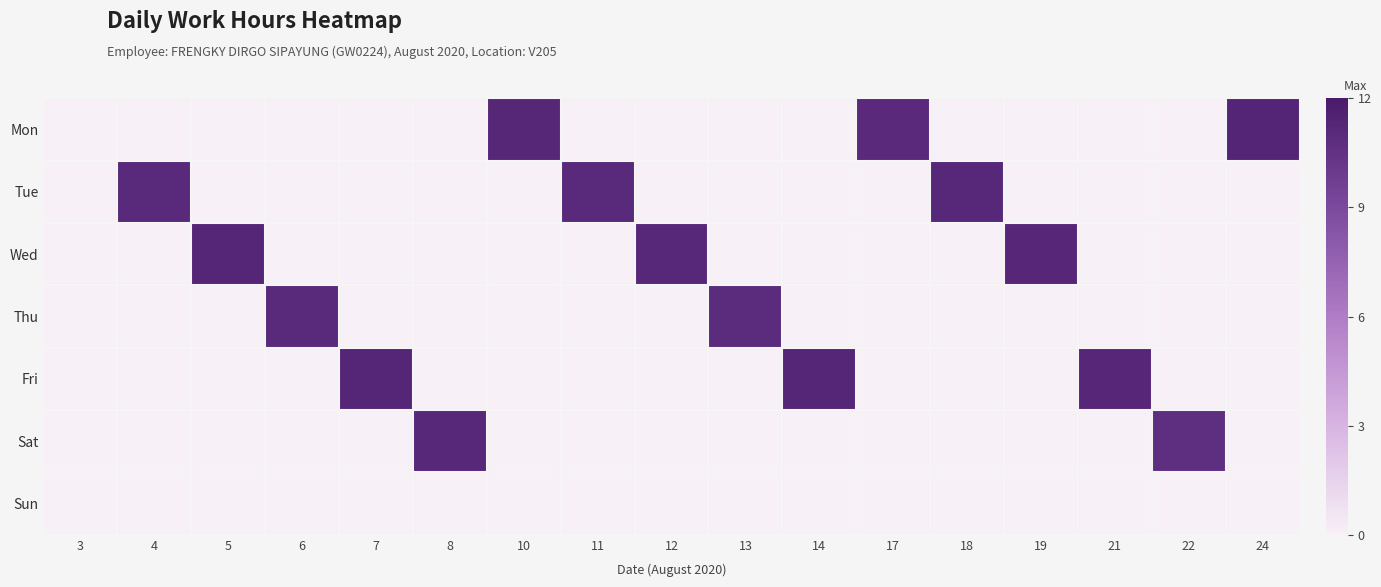

Which category has the highest value across all series?

24